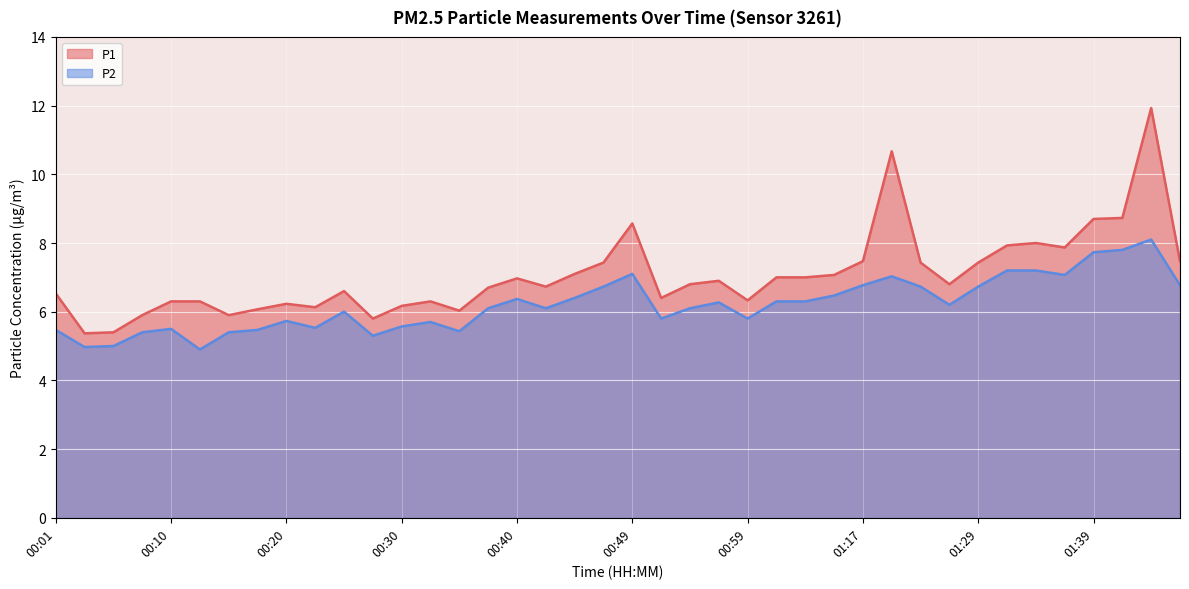

At which label does P1 reach its minimum?

00:03